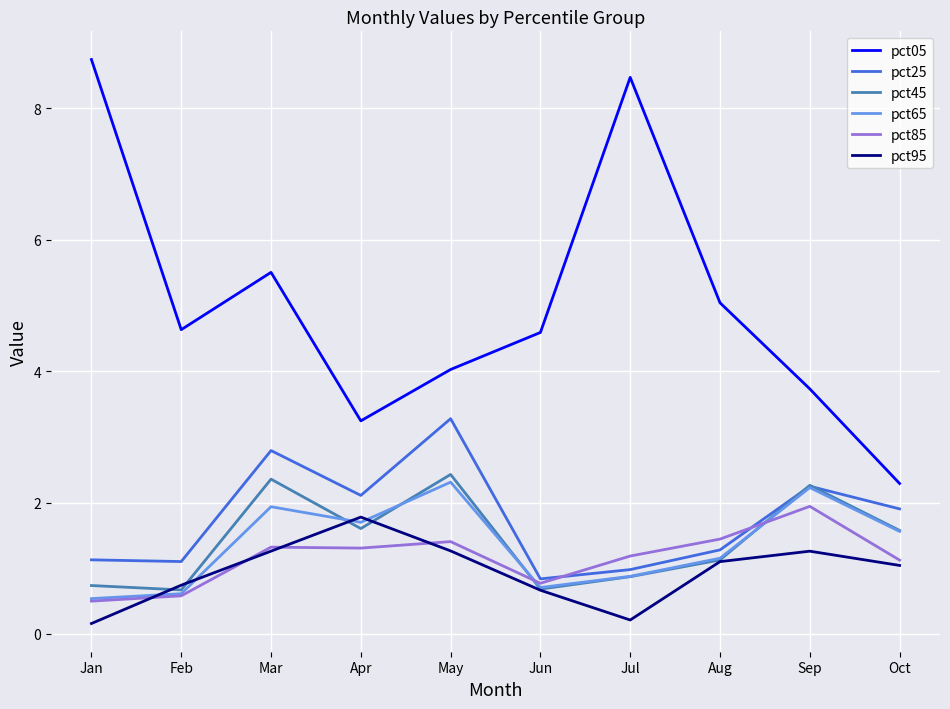

What is the difference between the pct25 values at Jun and Mar?

2.0